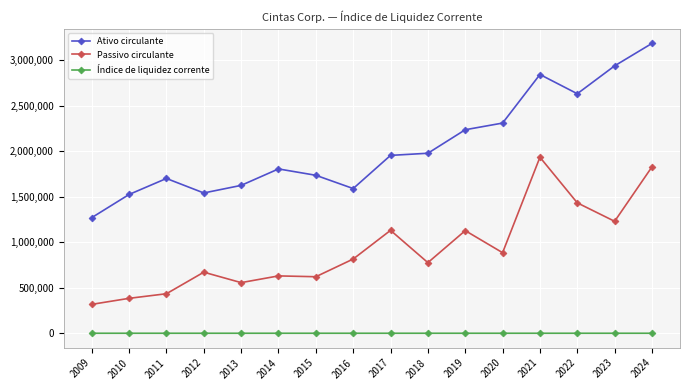

What is the maximum value for Passivo circulante?

1934085.0